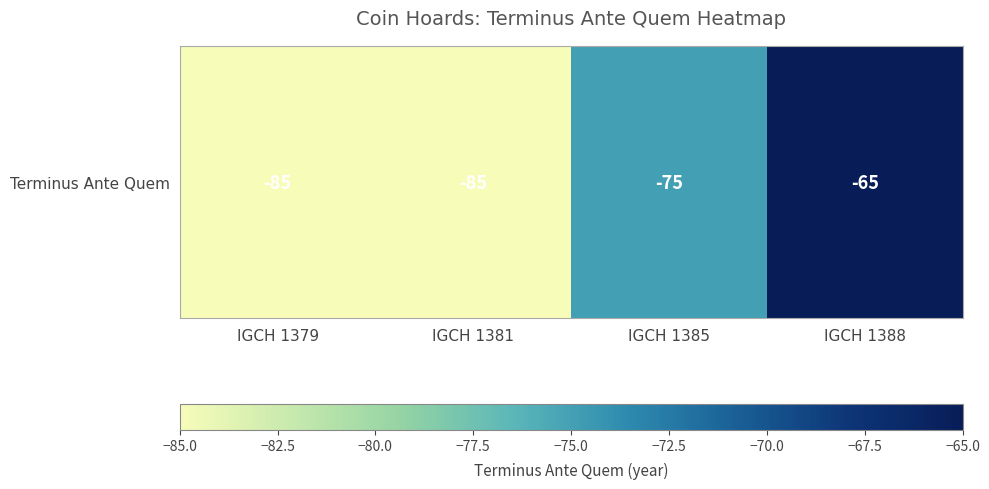

List the labels in order of value, smallest first.

IGCH 1379, IGCH 1381, IGCH 1385, IGCH 1388